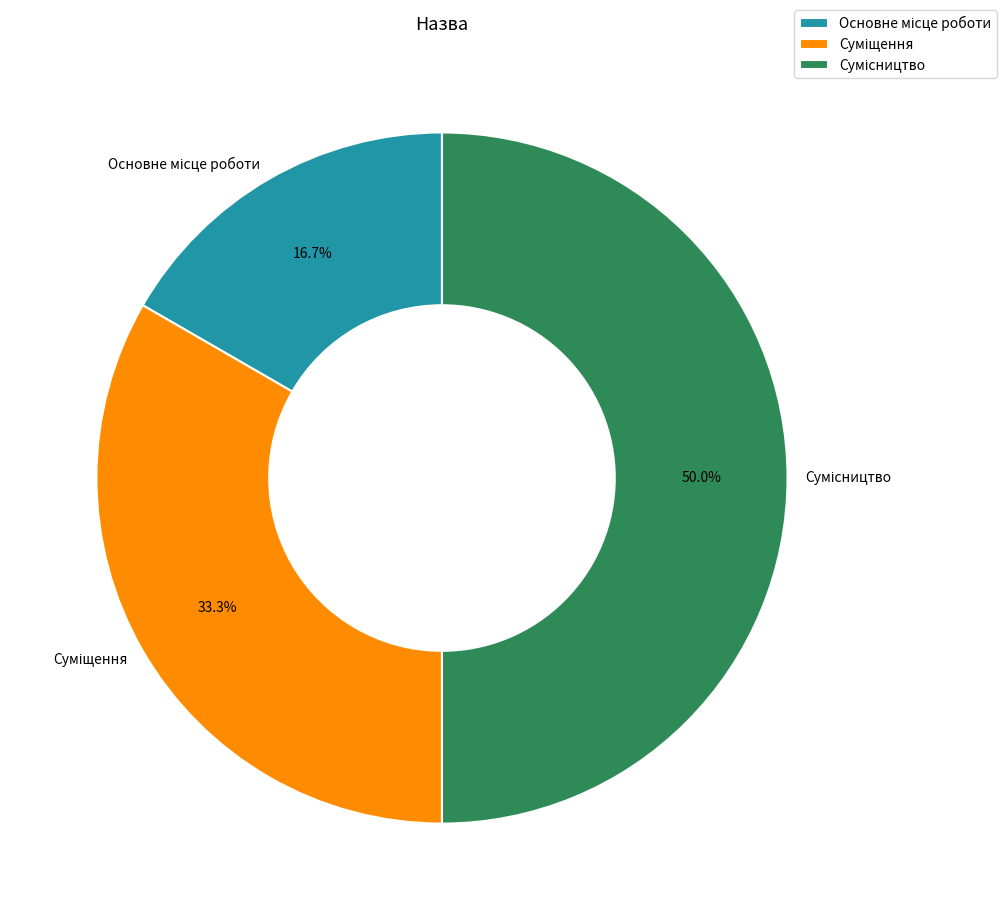

Is the sum of Суміщення and Сумісництво greater than half?

Yes